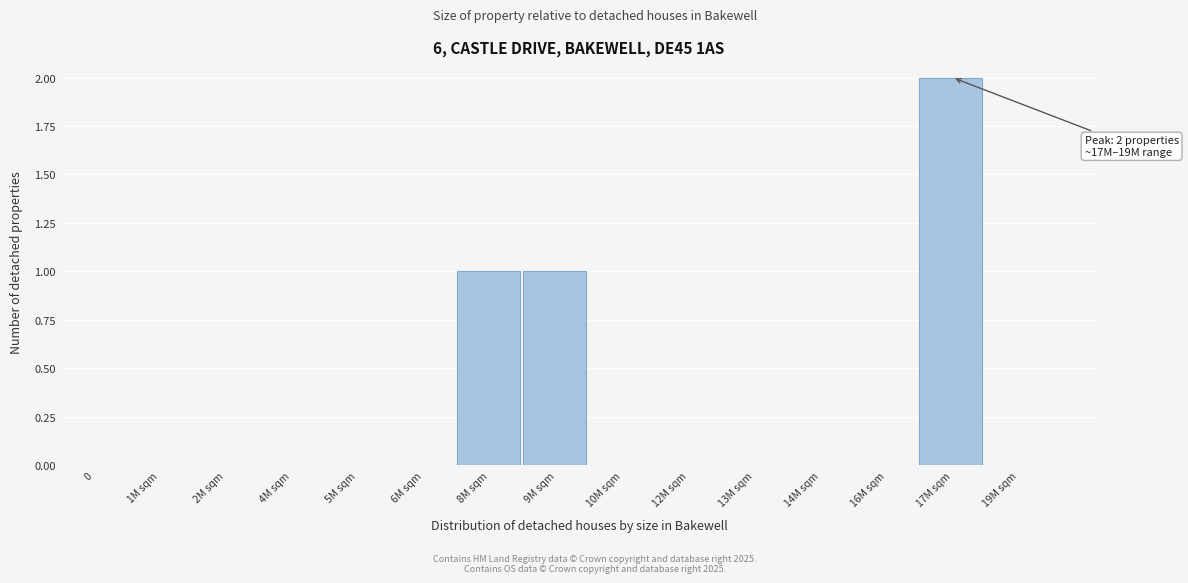

Reading left to right, list all the values displayed in this chart.

0=0	1M sqm=0	2M sqm=0	4M sqm=0	5M sqm=0	6M sqm=0	8M sqm=1	9M sqm=1	10M sqm=0	12M sqm=0	13M sqm=0	14M sqm=0	16M sqm=0	17M sqm=2	19M sqm=0